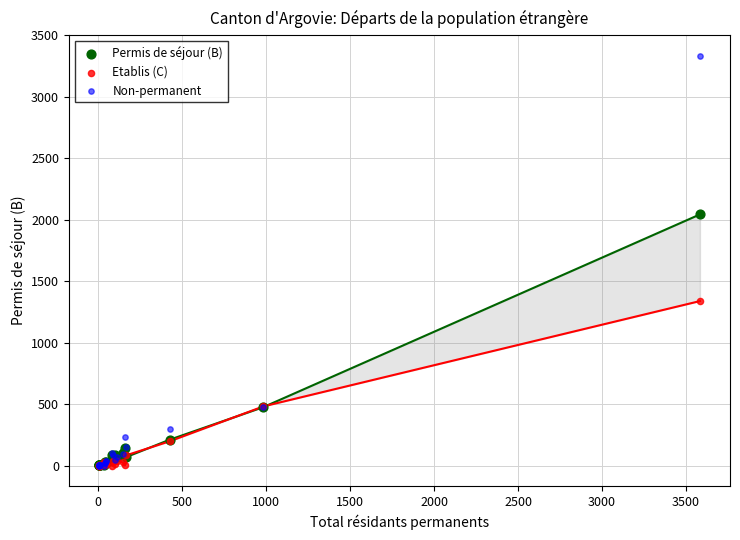

In the Non-permanent series, what Y value is closest to 1667?

476